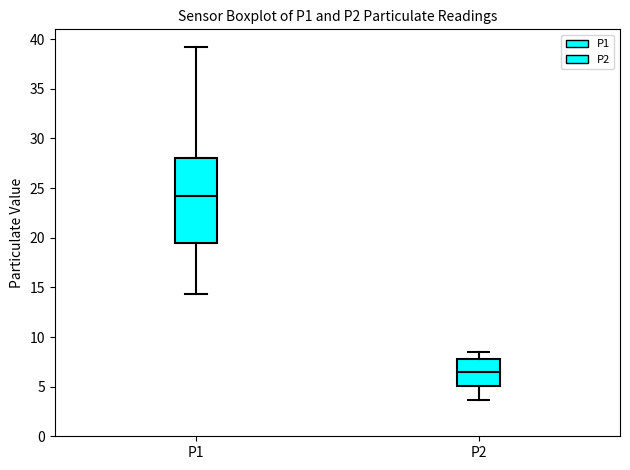

Reading left to right, read every box against the y-axis: the position of its median line, the range the box covers, and the ends of its whiskers. The values are not printed on the chart, so give them approximately, as read against the axis.

P1: median 24.0, box 19.5 to 28.0, whiskers 14.5 to 39.0
P2: median 6.5, box 5.0 to 8.0, whiskers 3.5 to 8.5